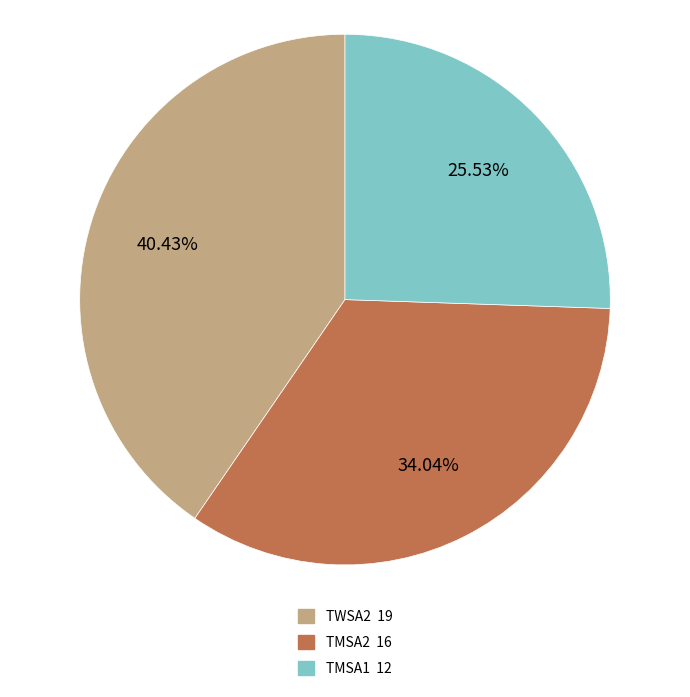

True or false: TMSA2 accounts for 20% of the total.

False